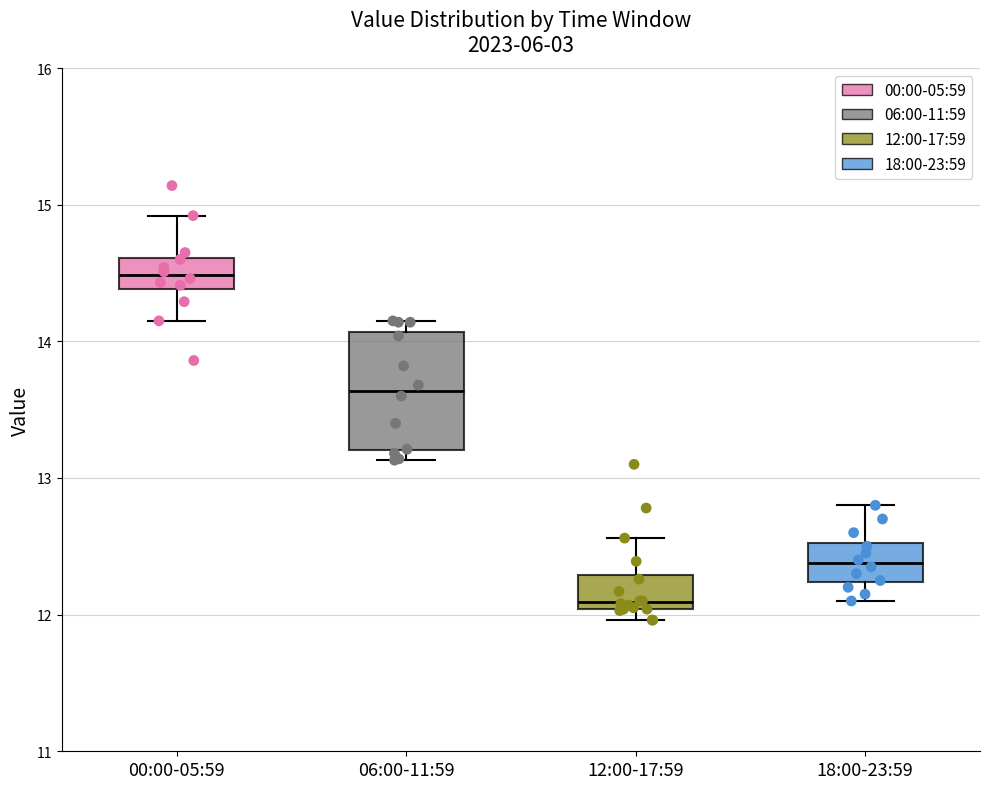

Which box's median line is the lowest?

12:00-17:59